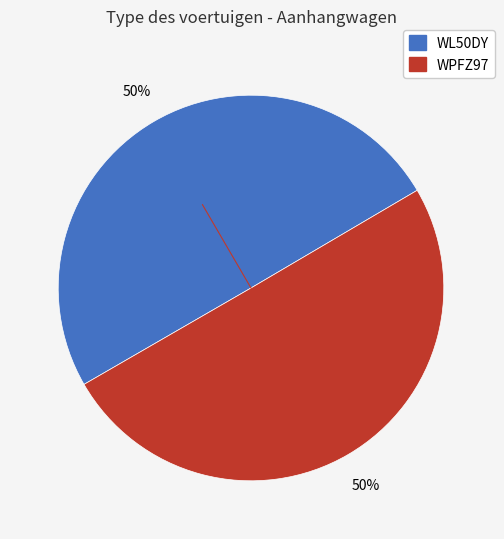

To the nearest percent, what percentage of the pie is WPFZ97?

50%